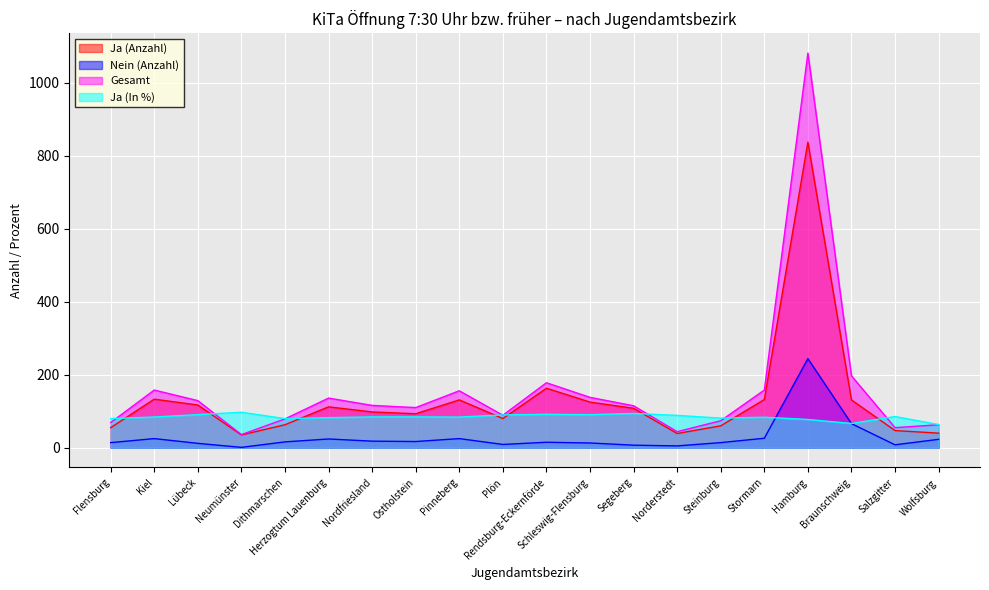

Is it true that Ja (Anzahl) equals 32.1 at Salzgitter?

False